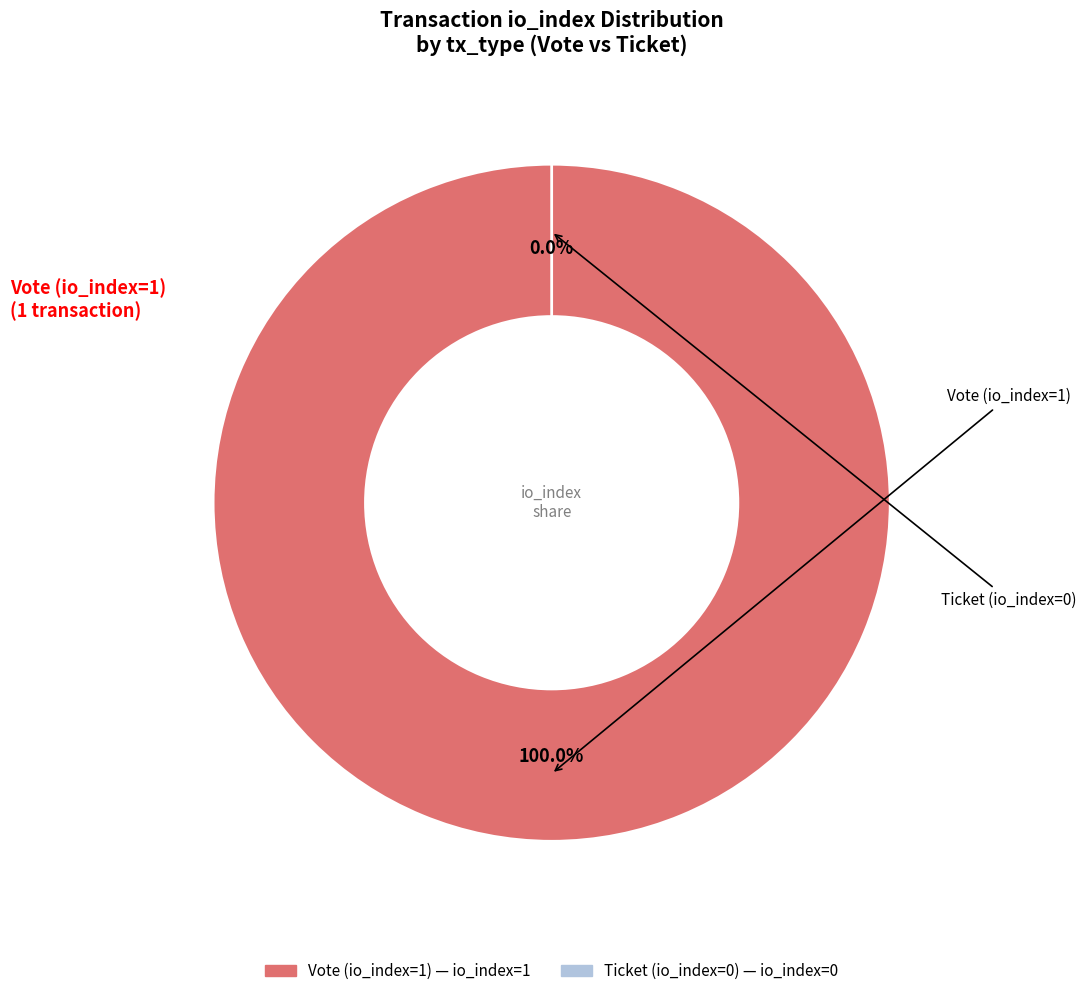

What is the smallest slice in the pie chart?

Ticket (io_index=0)